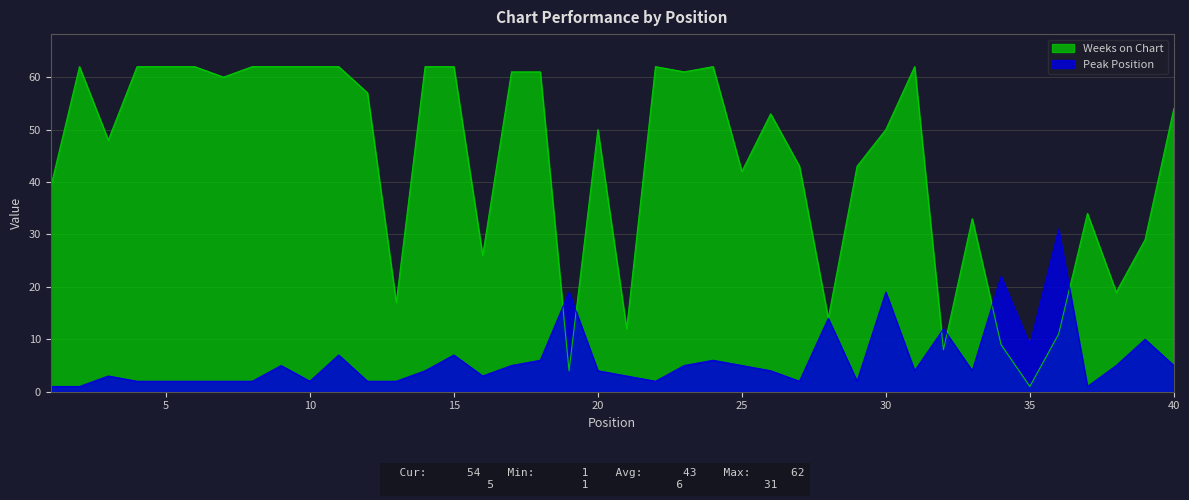

True or false: Peak Position has a value of 5 at 23.

True